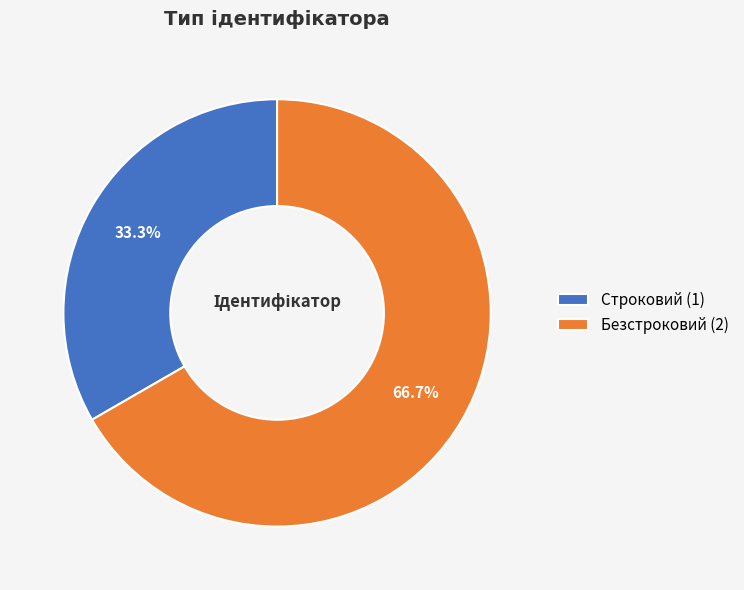

Does Безстроковий account for over 50% of the chart?

Yes